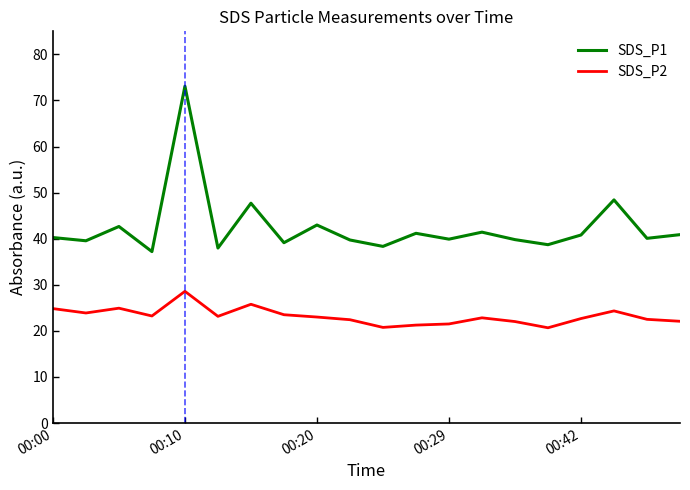

True or false: SDS_P2 and SDS_P1 cross at least once.

False